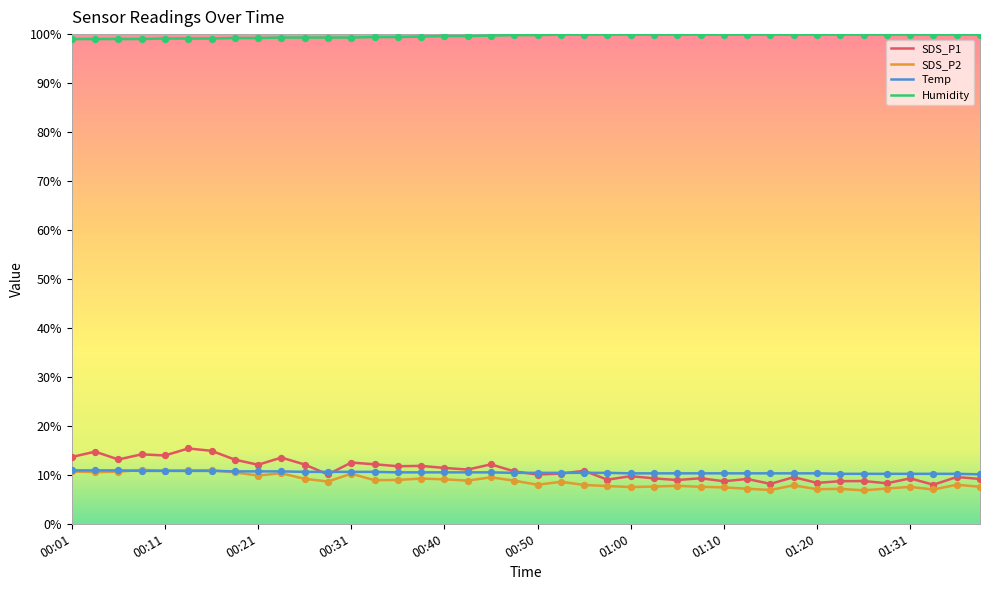

True or false: SDS_P2 and Humidity cross at least once.

False